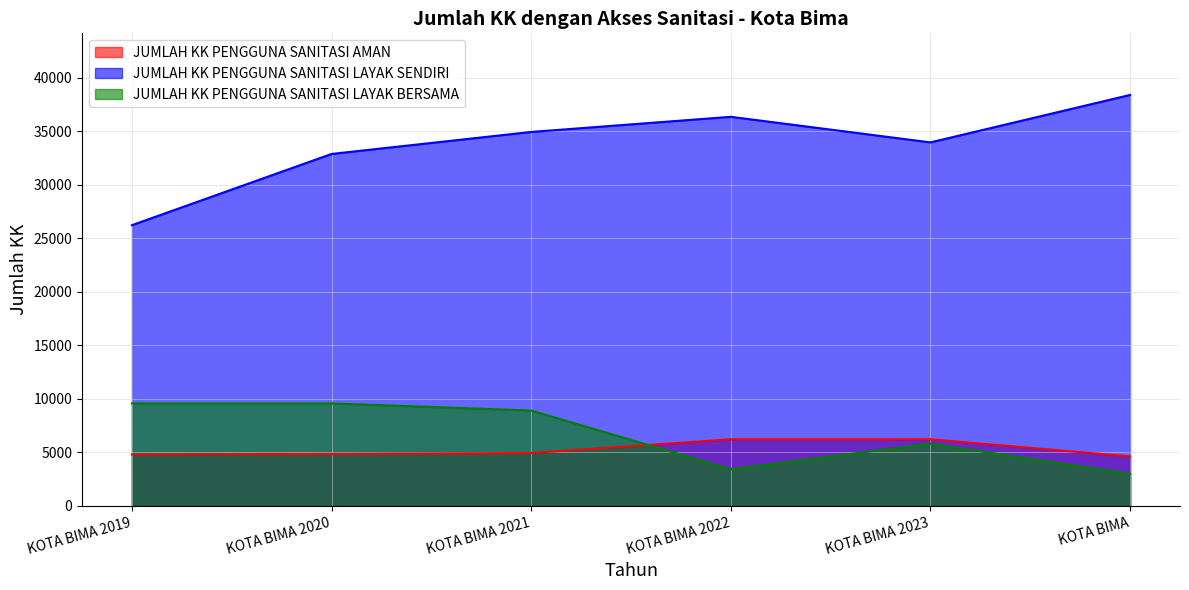

The JUMLAH KK PENGGUNA SANITASI AMAN series shows 2764 at KOTA BIMA. True or false?

False